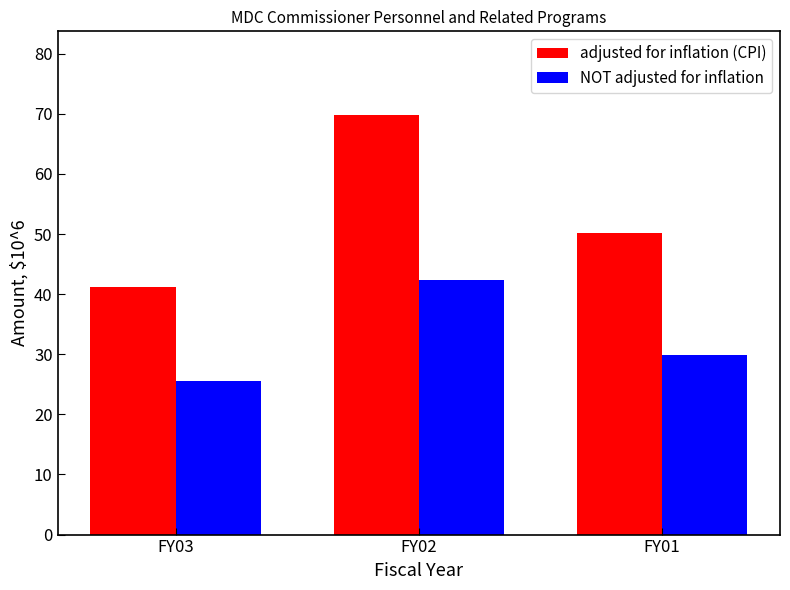

What are all the series names shown in the legend?

adjusted for inflation (CPI), NOT adjusted for inflation